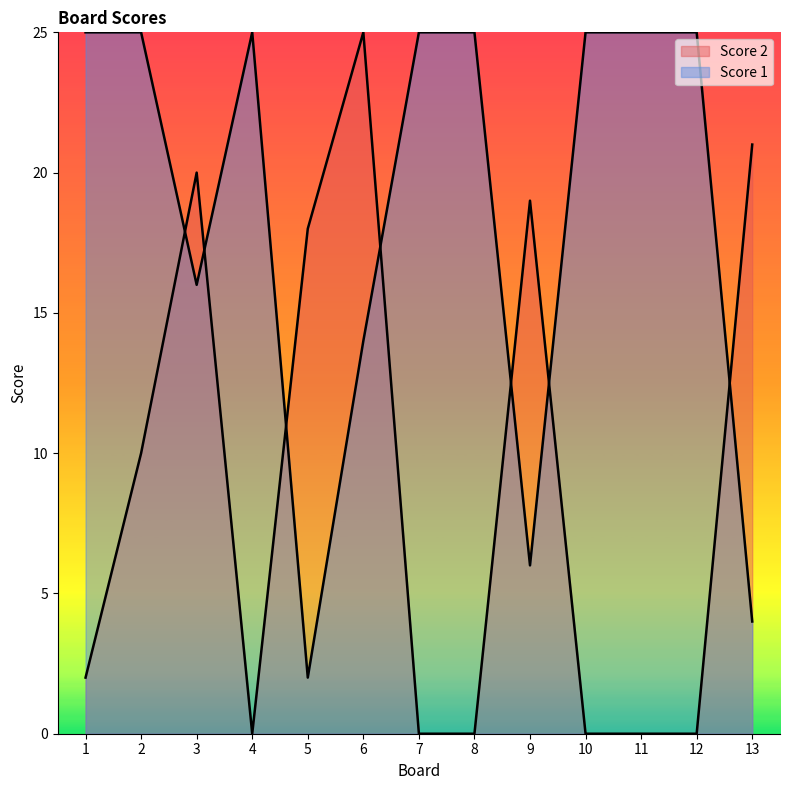

Is the value of Score 2 at 8 greater than the value of Score 1 at 2?

No